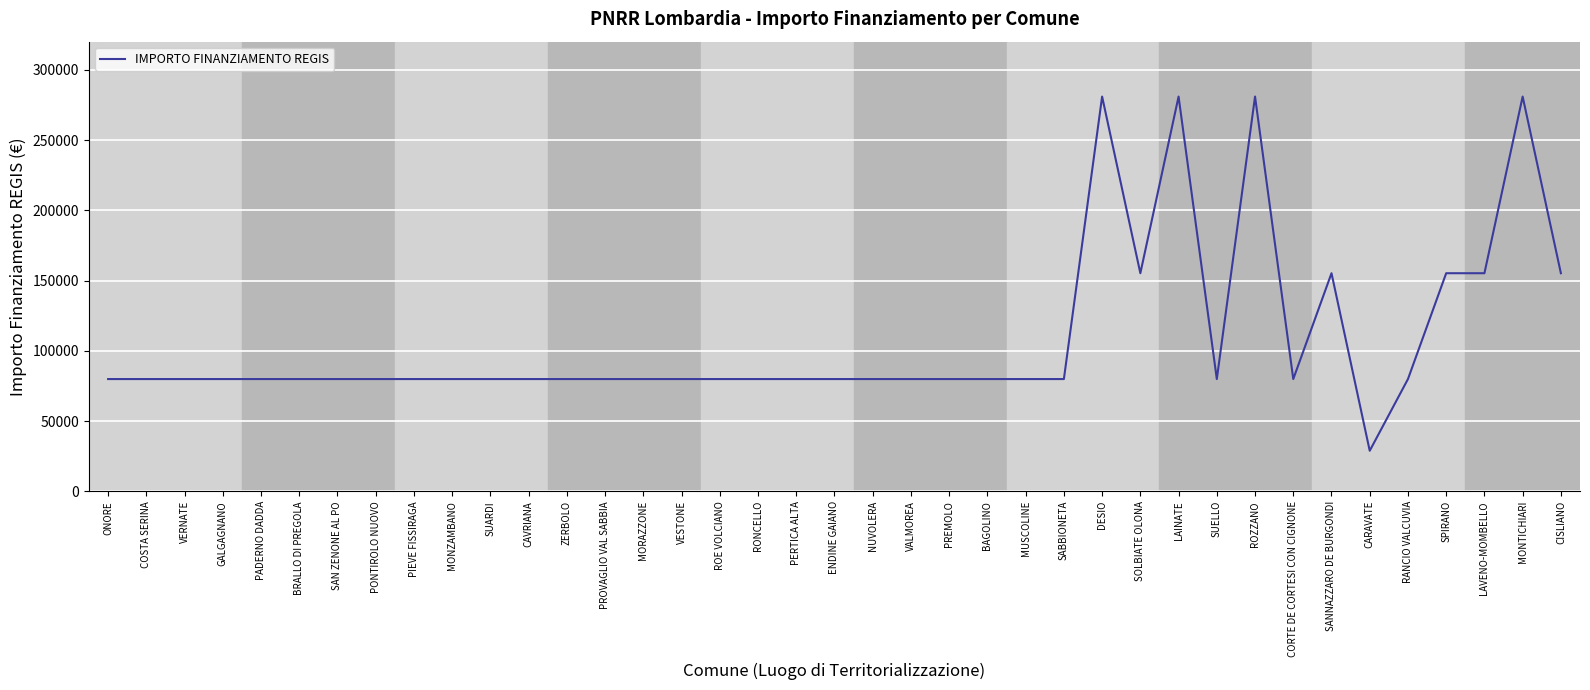

What is the ratio of the value at BAGOLINO to the value at COSTA SERINA?

1.0